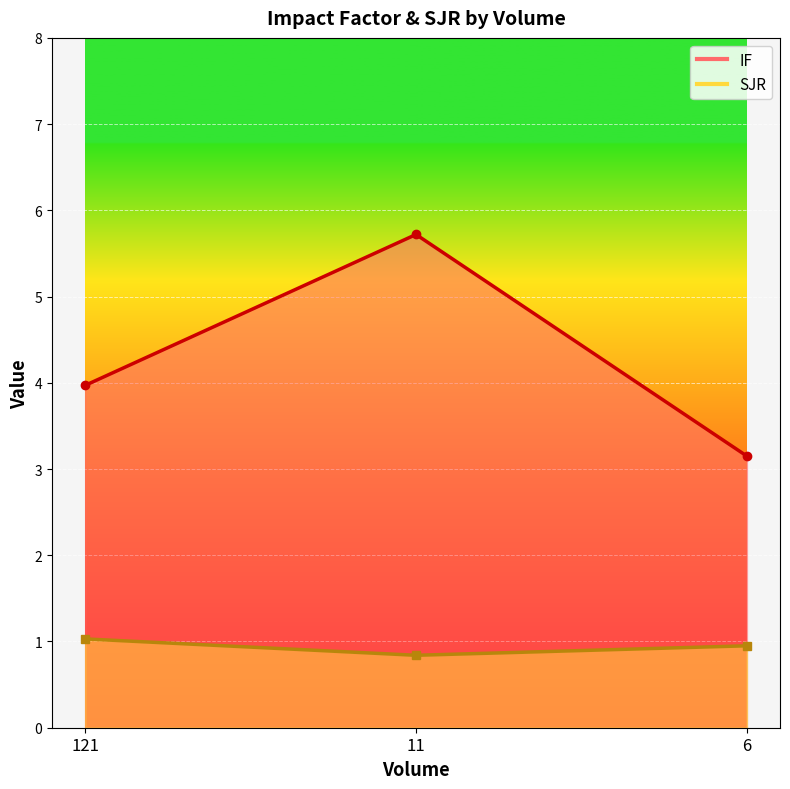

Is the value of IF at 121 greater than the value of SJR at 6?

Yes